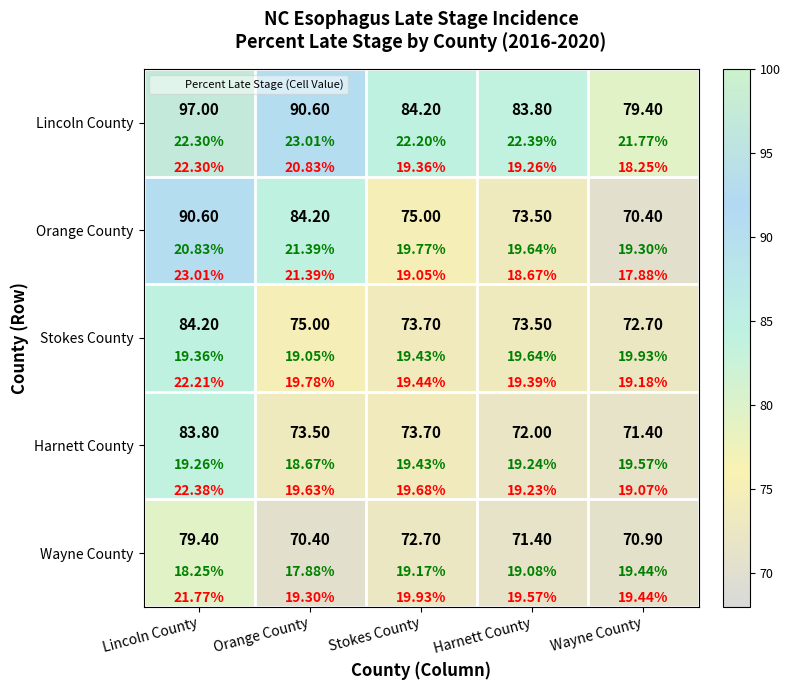

What is the minimum value for Harnett County?

71.4